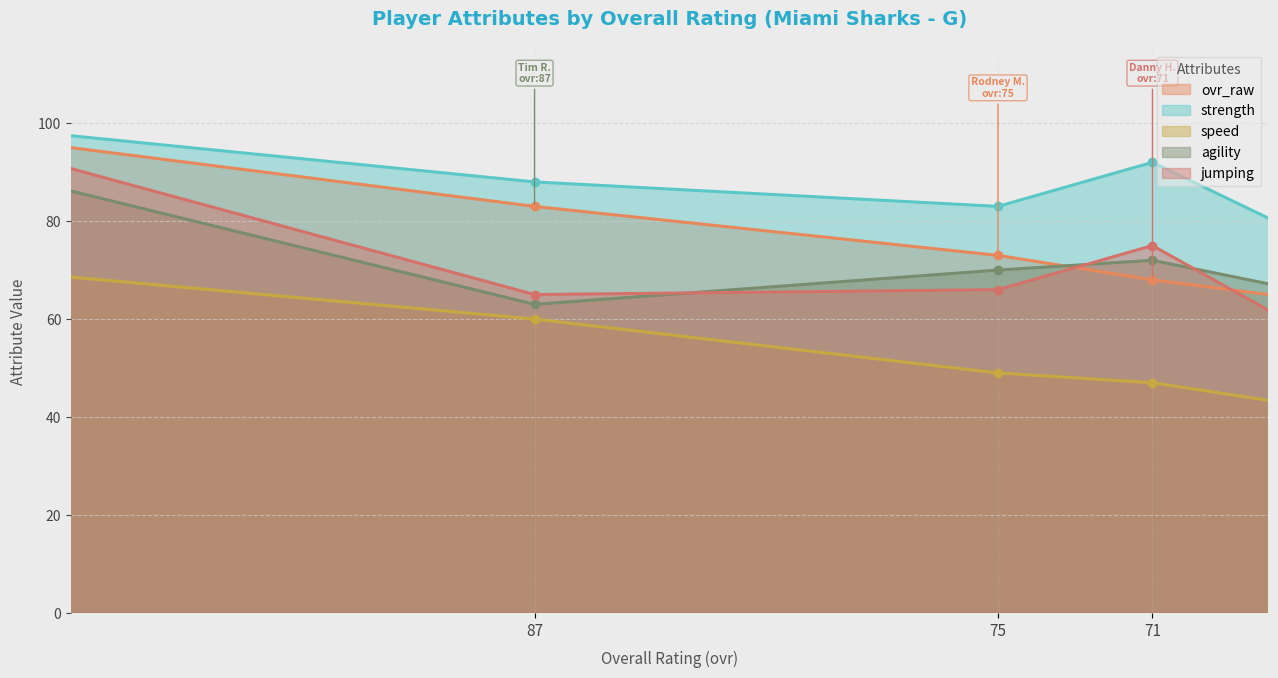

Reading right to left, what are all the values shown in this chart?

ovr_raw: 66=63	71=68	75=73	87=83	101=97
strength: 66=73	71=92	75=83	87=88	101=99
speed: 66=41	71=47	75=49	87=60	101=70
agility: 66=64	71=72	75=70	87=63	101=90
jumping: 66=53	71=75	75=66	87=65	101=95